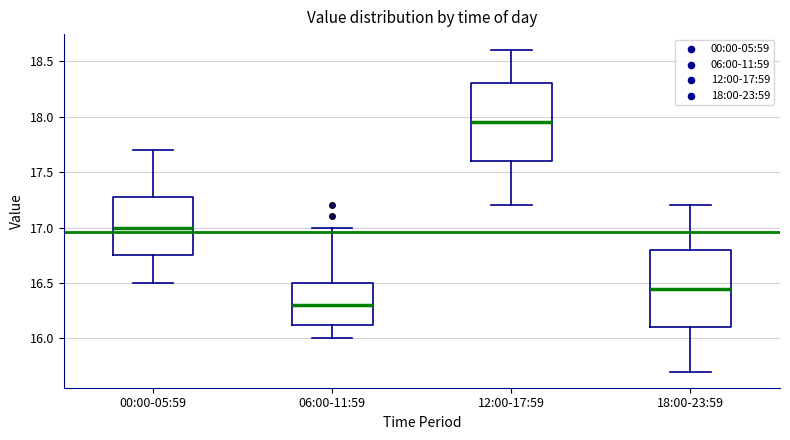

Reading left to right, read every box against the y-axis: the position of its median line, the range the box covers, and the ends of its whiskers. The values are not printed on the chart, so give them approximately, as read against the axis.

00:00-05:59: median 17.00, box 16.75 to 17.30, whiskers 16.50 to 17.70
06:00-11:59: median 16.30, box 16.15 to 16.50, whiskers 16.00 to 17.00
12:00-17:59: median 17.95, box 17.60 to 18.30, whiskers 17.20 to 18.60
18:00-23:59: median 16.45, box 16.10 to 16.80, whiskers 15.70 to 17.20